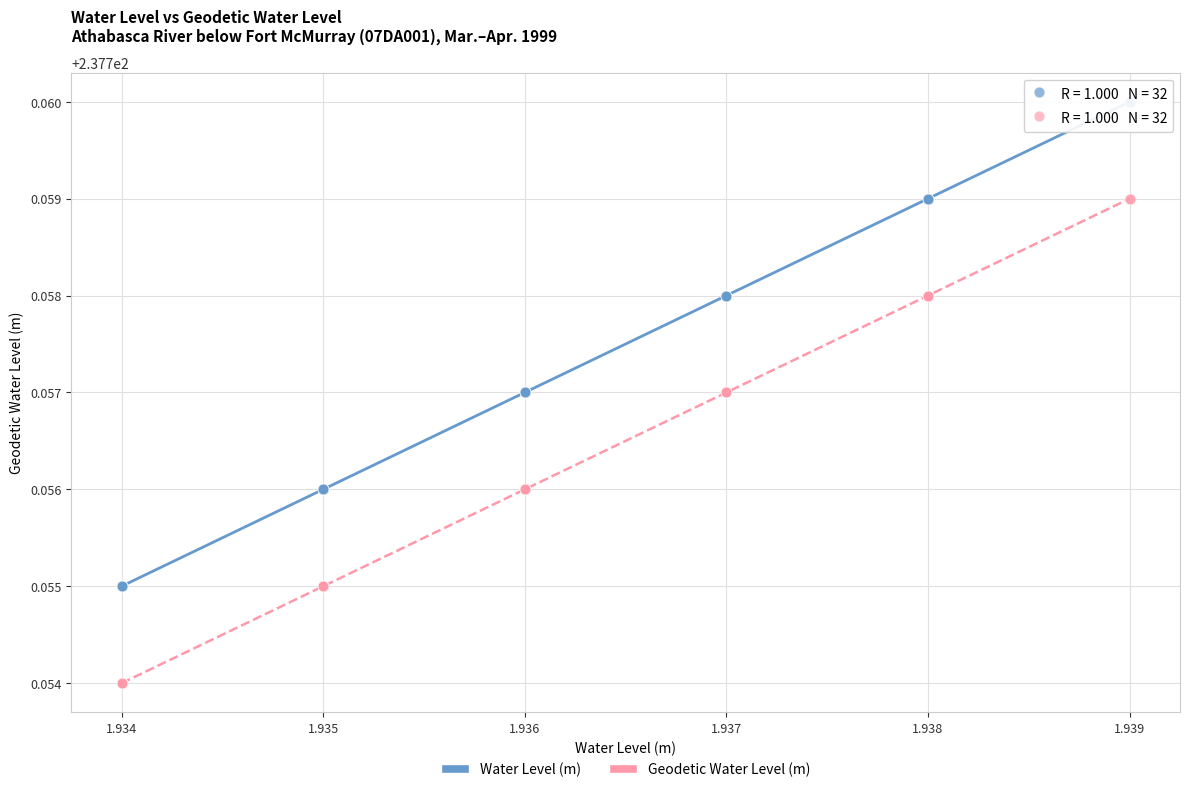

Which series contains the lowest Y value?

Geodetic Water Level (m)